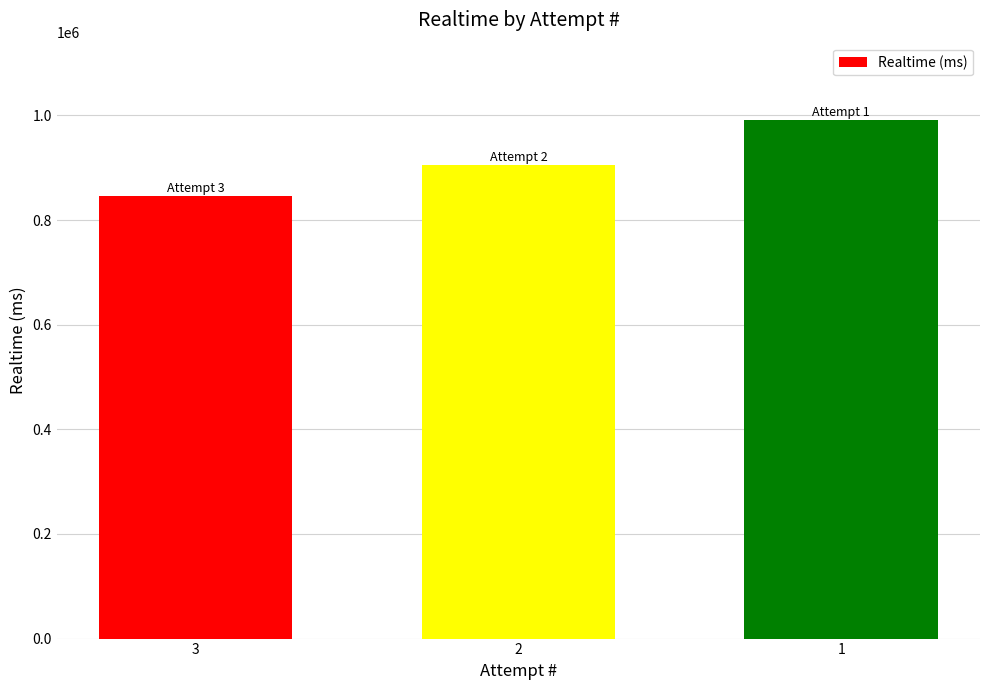

What is the difference between the values at 2 and 3?

59293